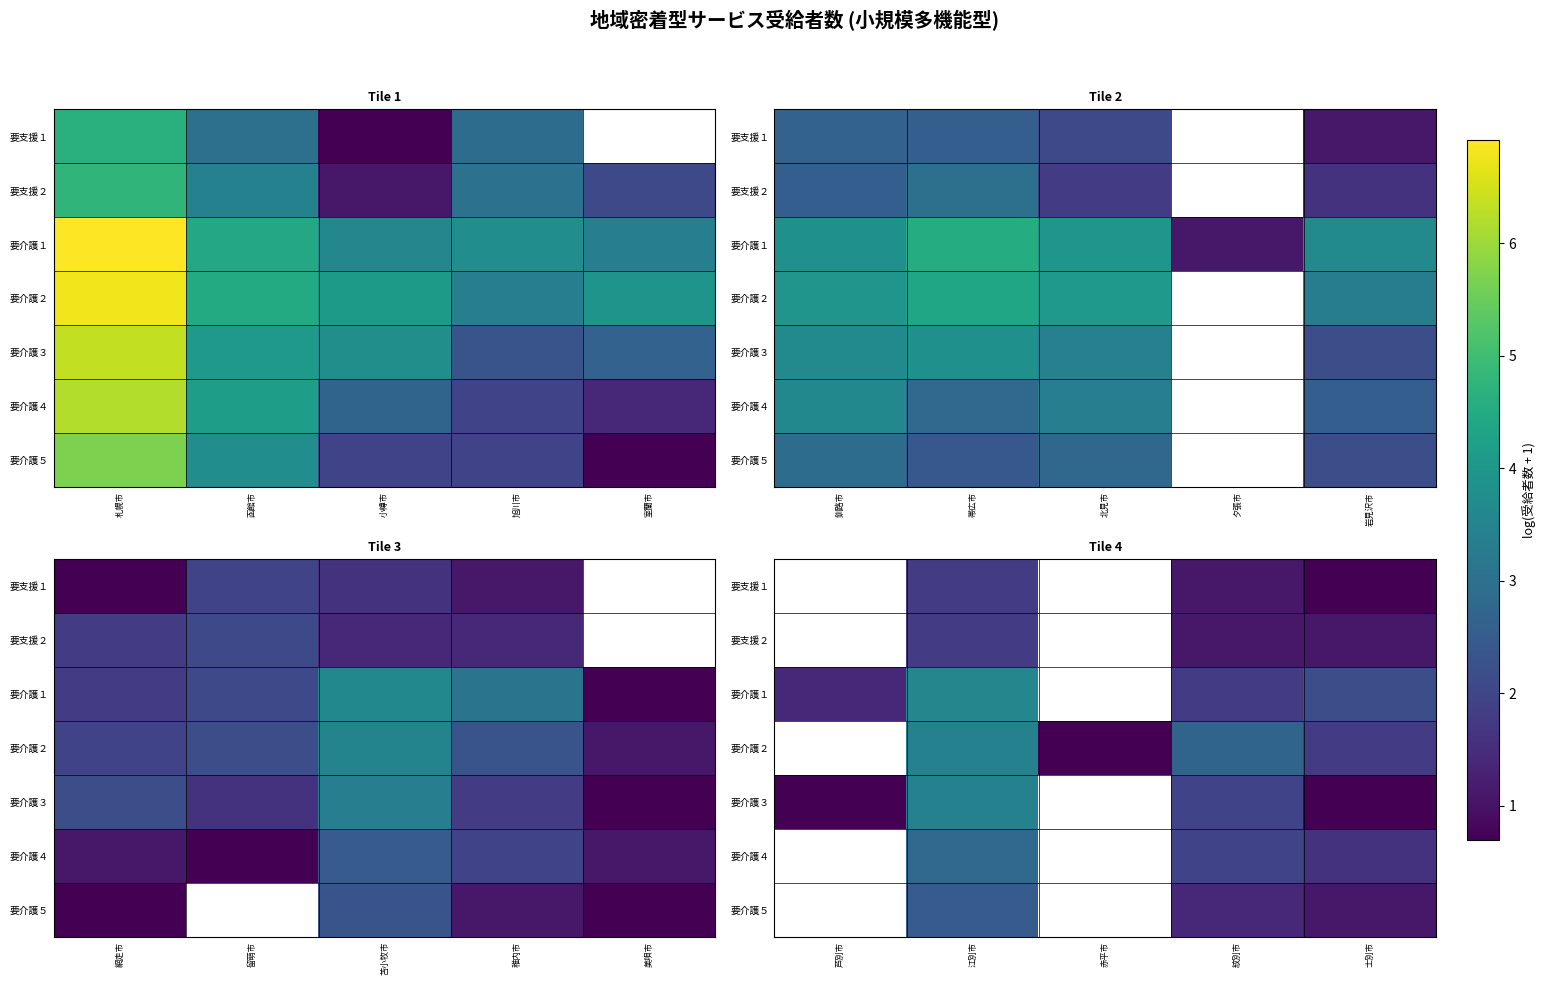

Is the value of 要介護２ at 士別市 greater than the value of 要介護１ at 赤平市?

No